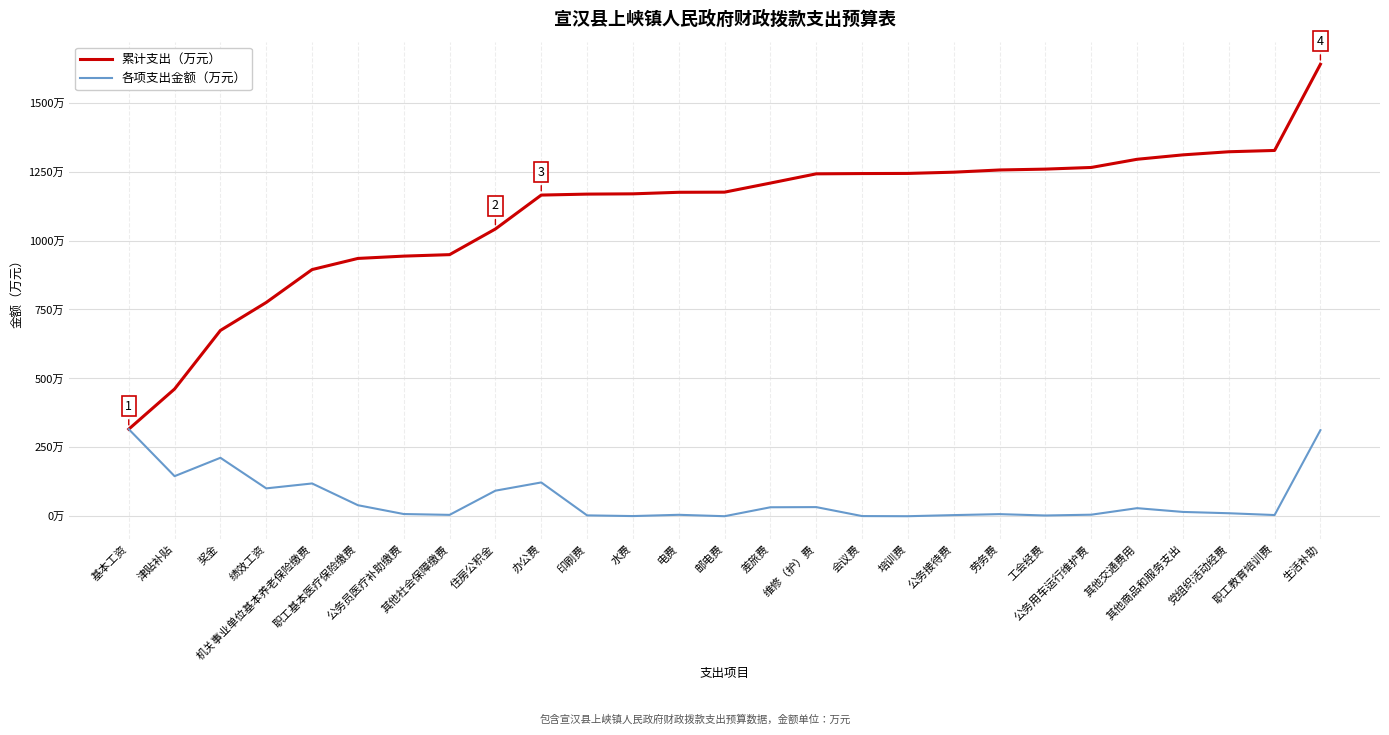

List the series in order of their overall mean, lowest first.

各项支出金额（万元）, 累计支出（万元）